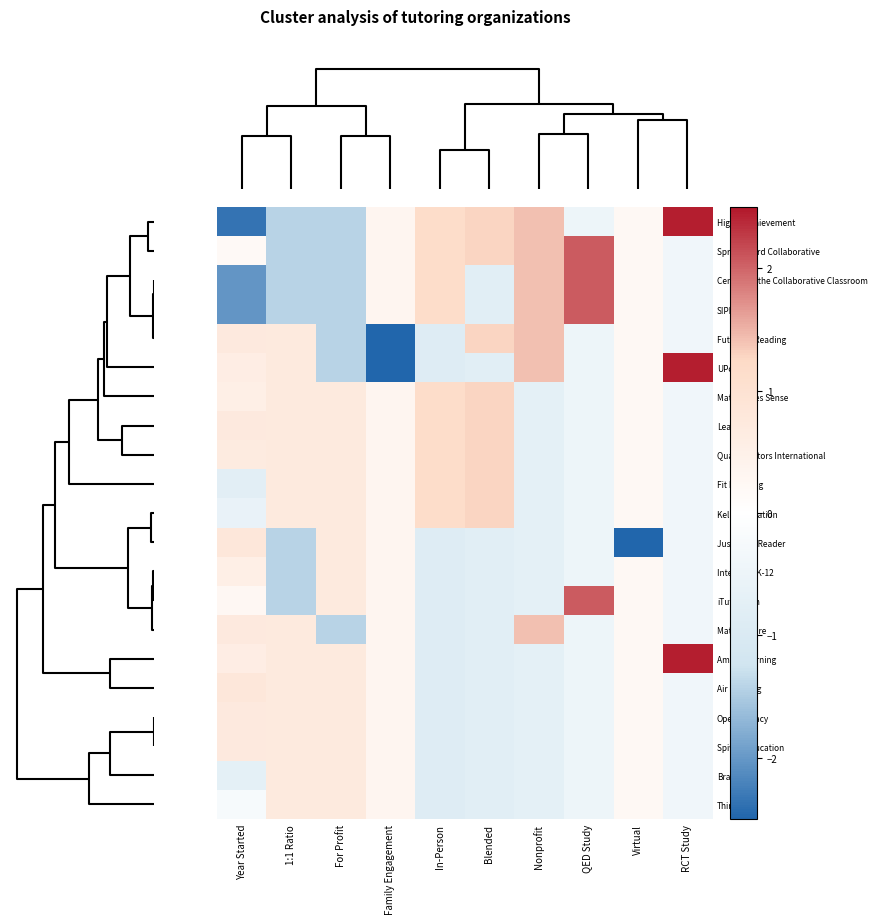

What is the greatest value displayed?

2.4